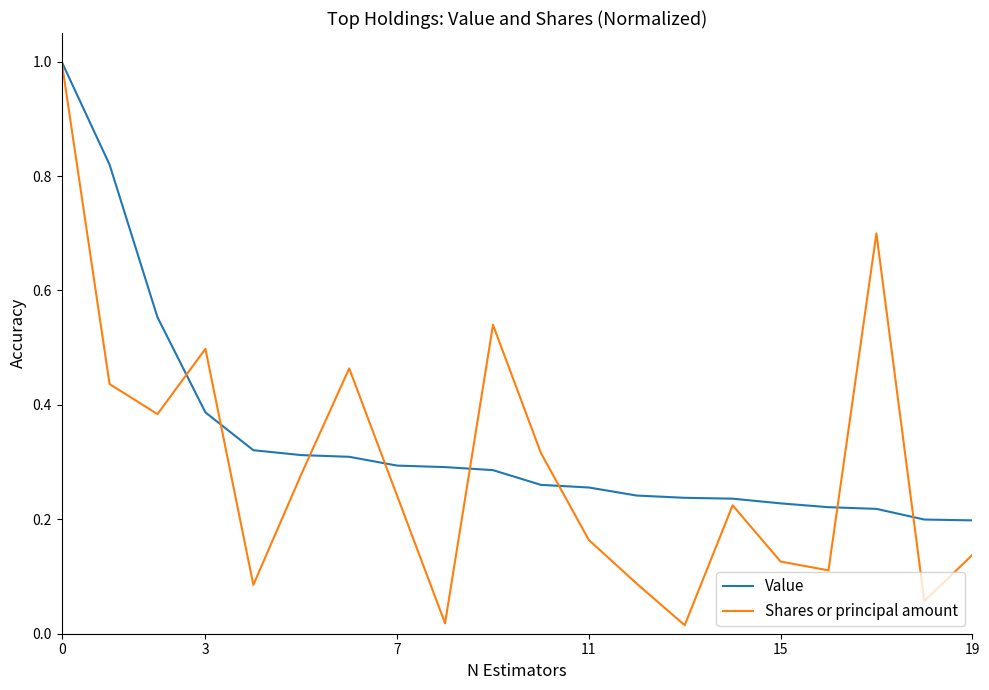

What is the highest value of the Value series?

1.0